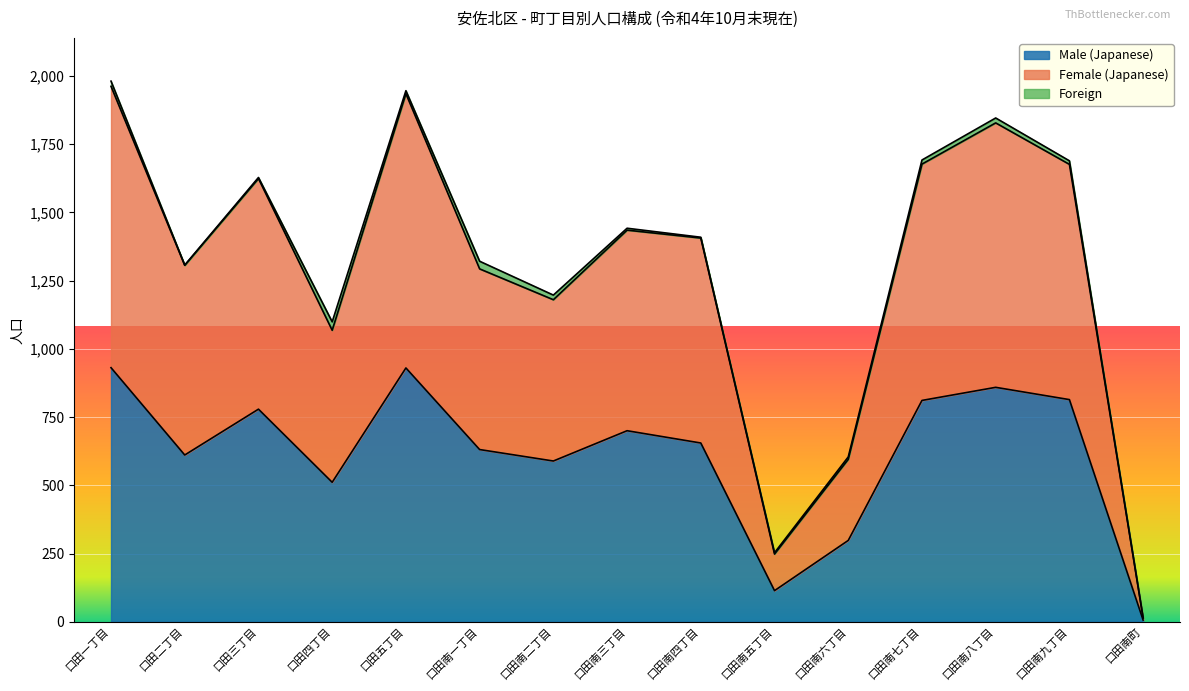

Which series has the largest range (max minus min)?

Female (Japanese)